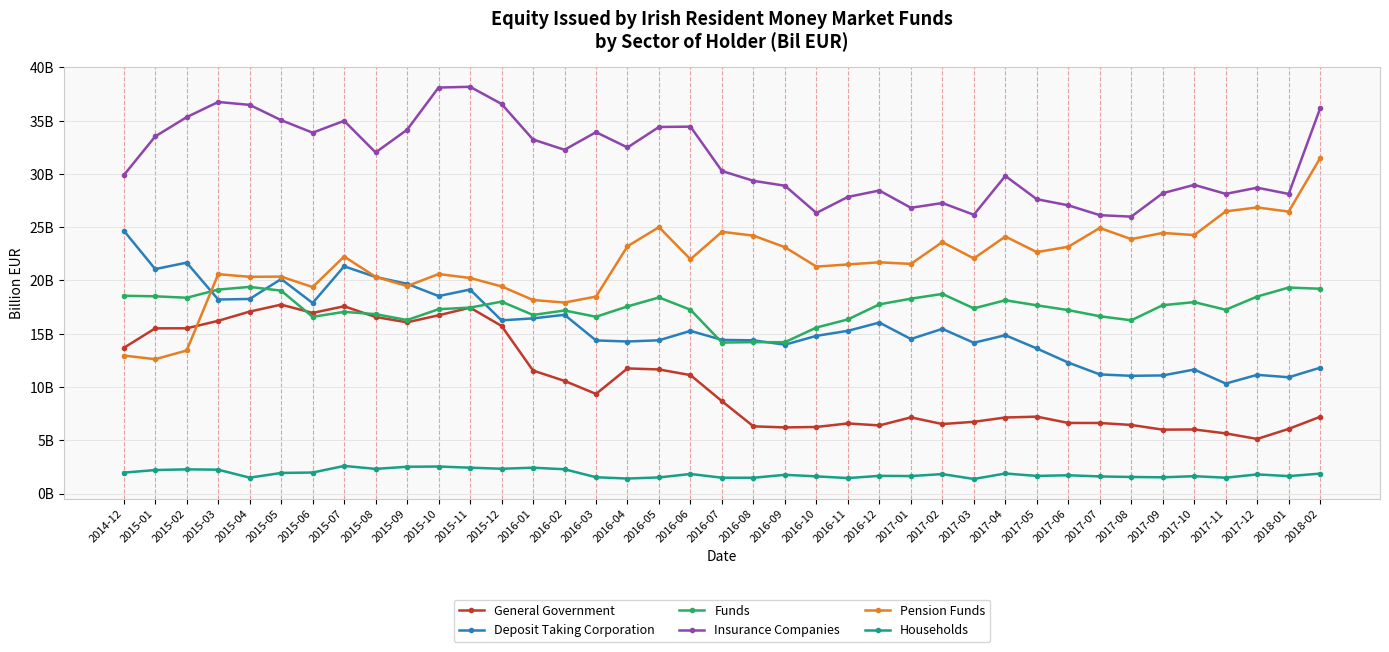

What is the total value across all series at 2015-09?

108.2